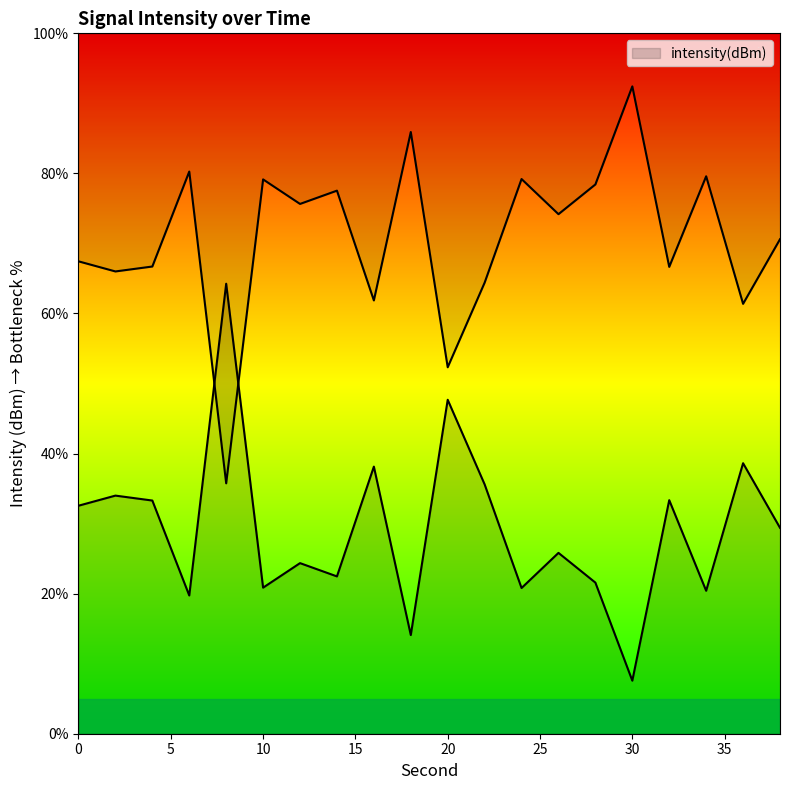

How many interior local valleys (lower than both neighbors) does the data have?

7